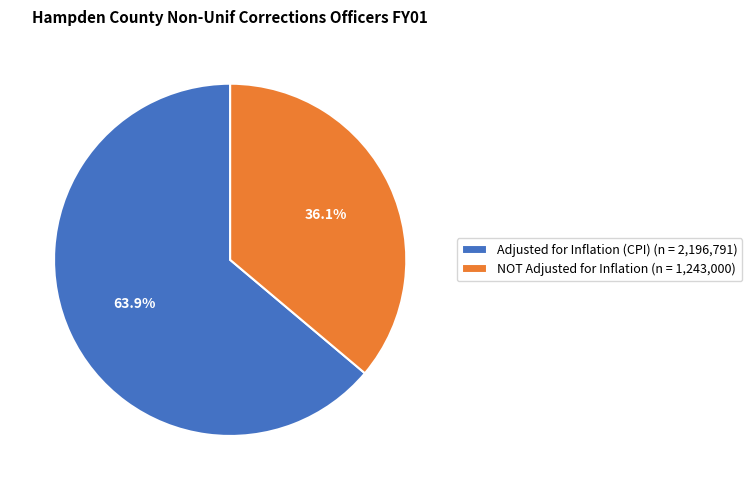

To the nearest percent, what is the average slice percentage?

50%